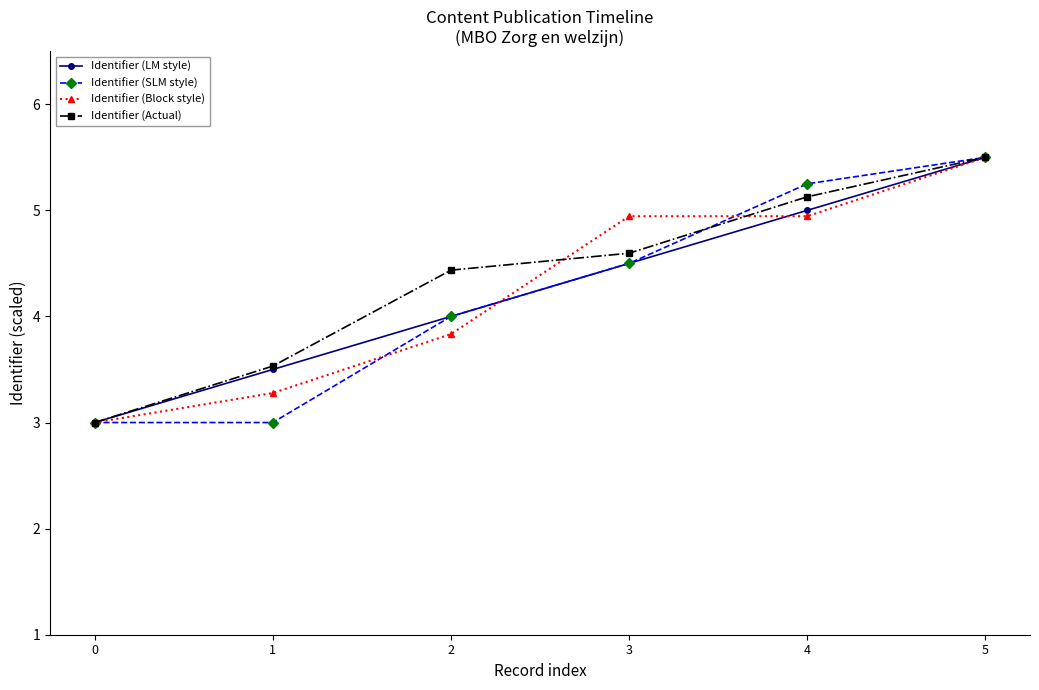

True or false: Identifier (SLM style) has a value of 3.6 at 5.

False